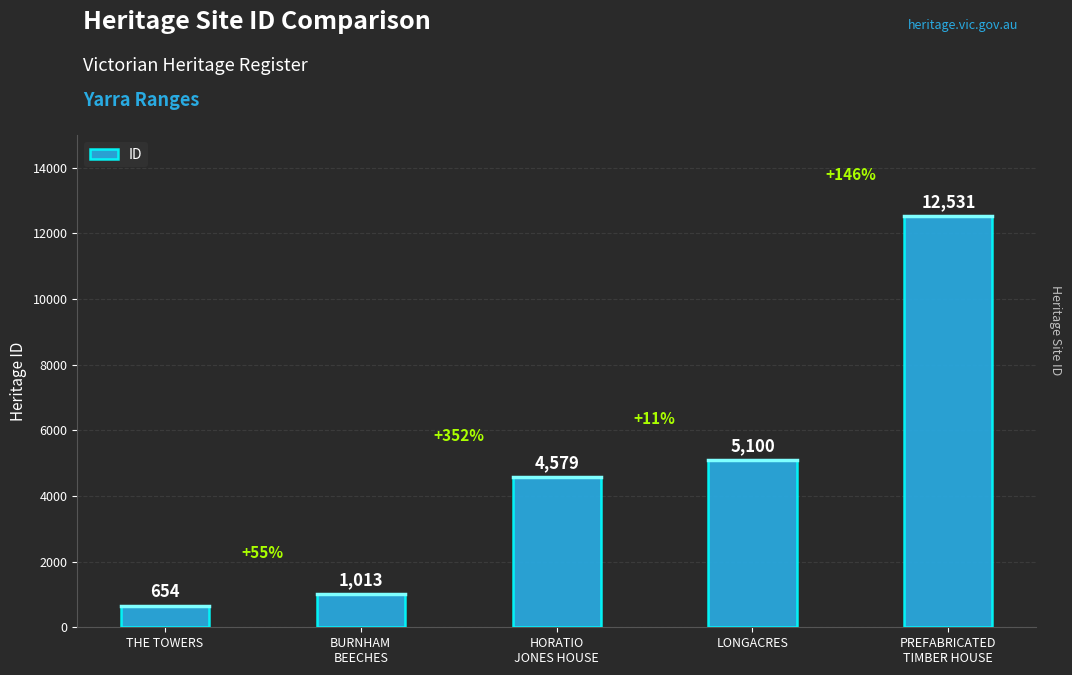

Does the chart contain any negative values?

No